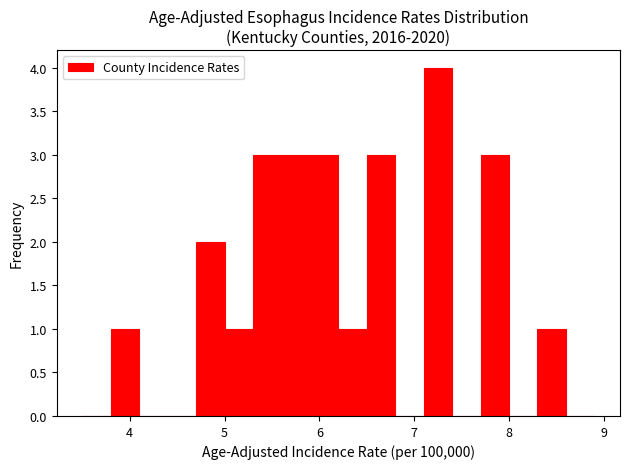

Read against the x-axis, roughly where is the centre of the tallest bar?

7.3